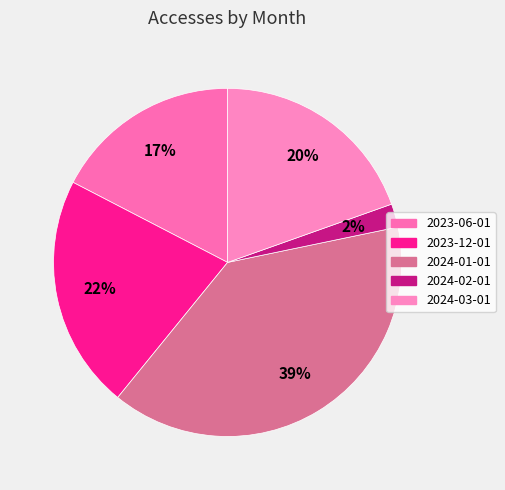

What is the largest slice in the pie chart?

2024-01-01